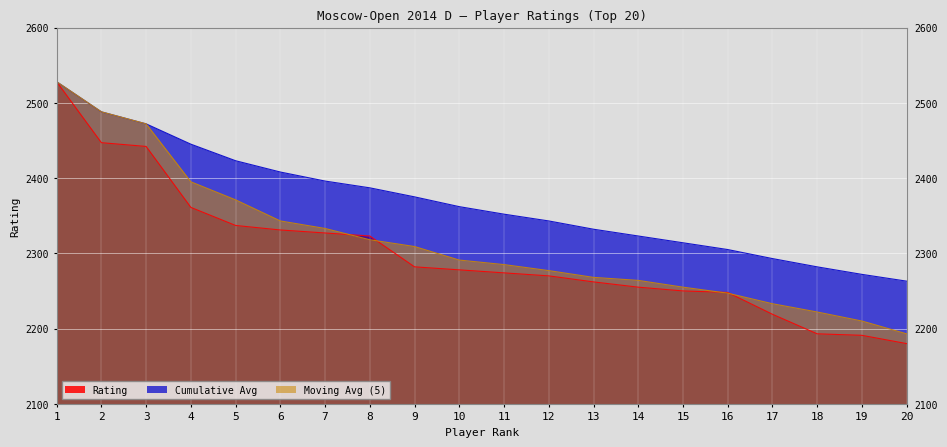

What is the maximum value shown in the chart?

2528